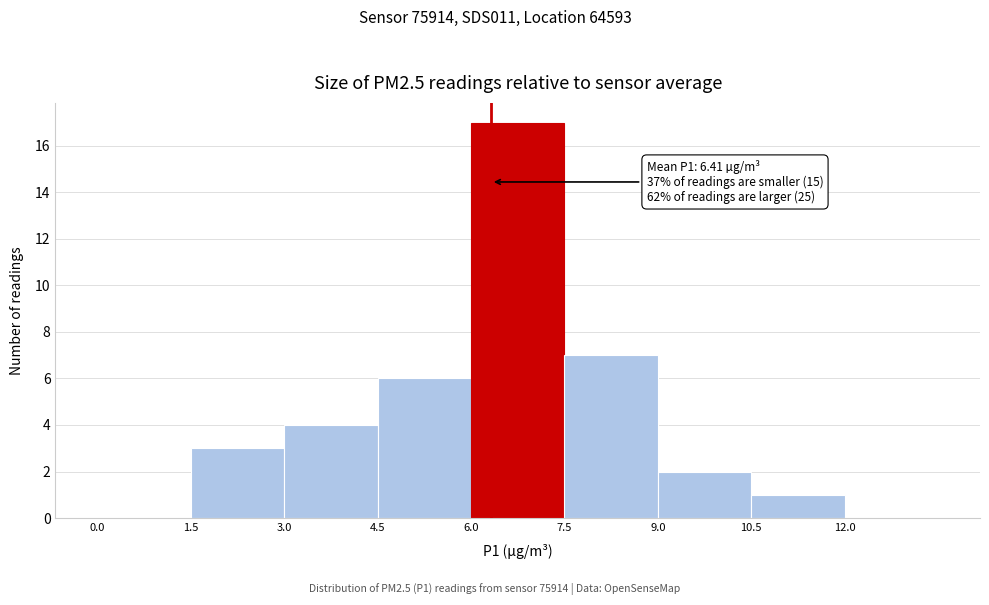

Which range on the x-axis has the tallest bar?

6.0 to 7.5